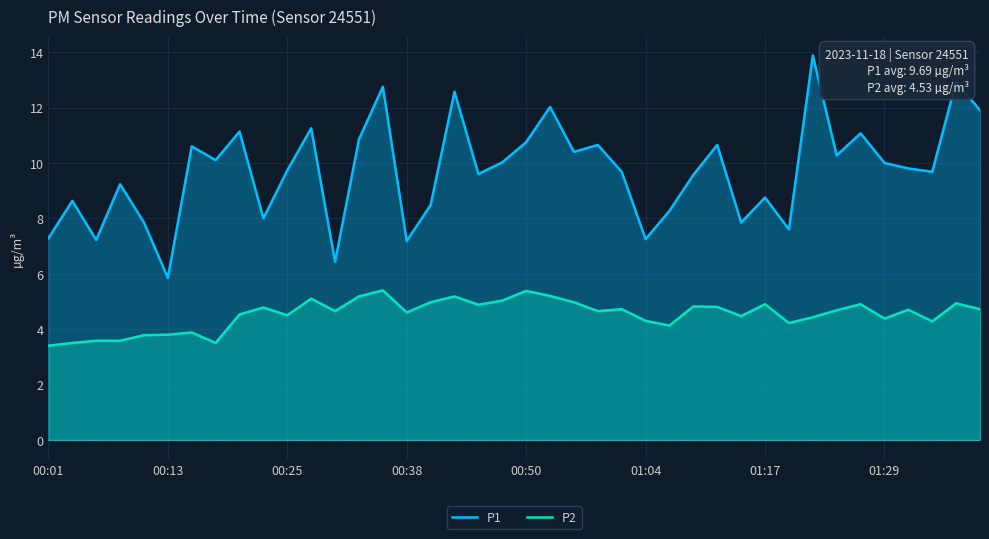

How many series are shown in this chart?

2